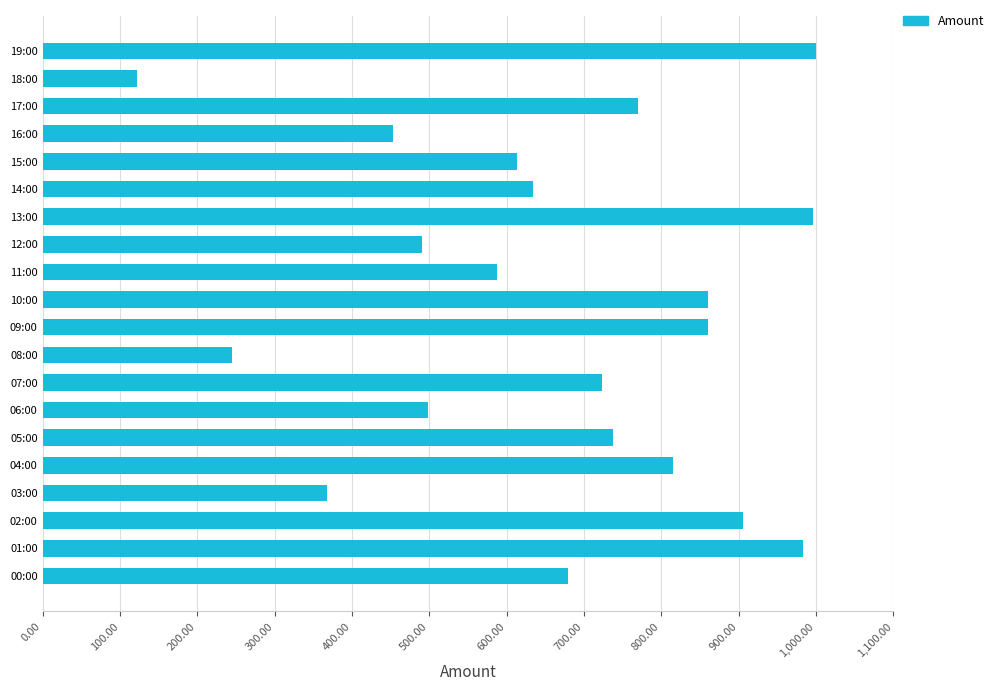

How many bars are there in total?

20